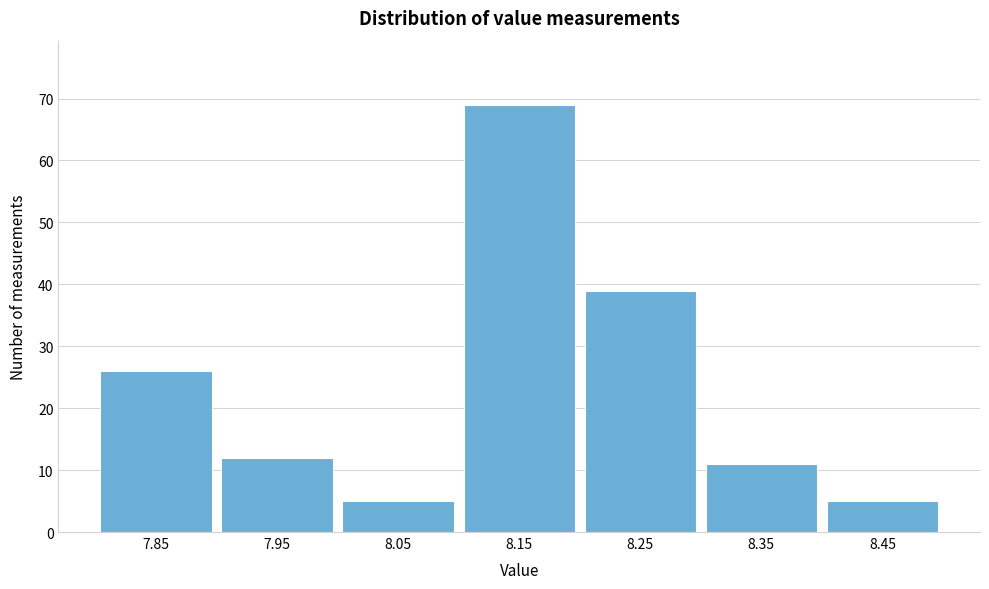

Reading left to right, extract all data points from this chart.

26	12	5	69	39	11	5